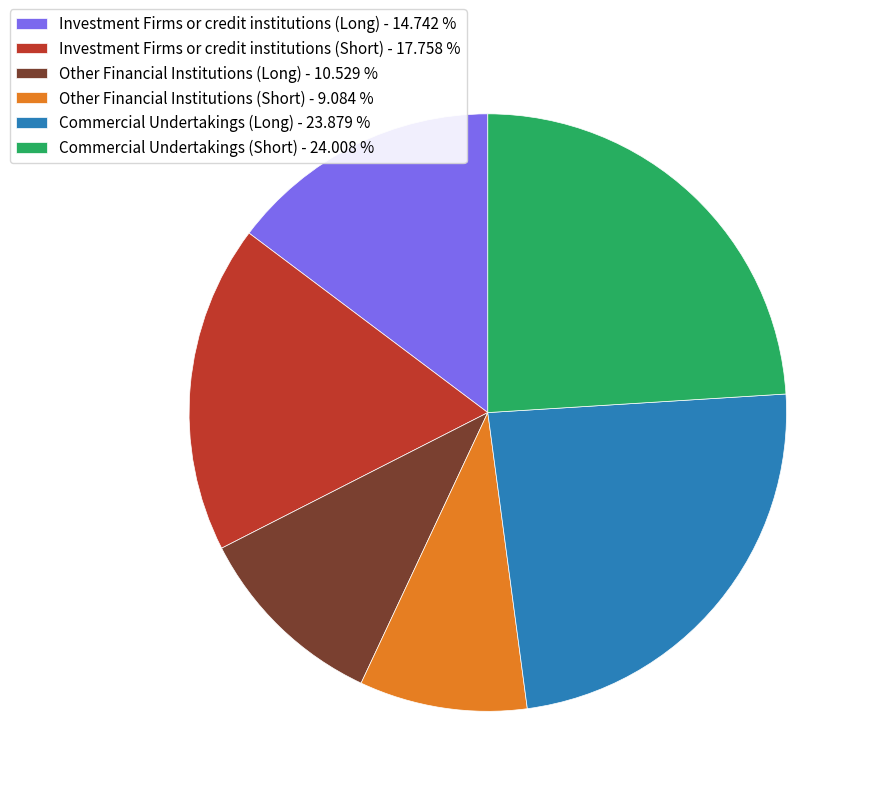

The Commercial Undertakings (Long) slice represents 24% of the pie. True or false?

True